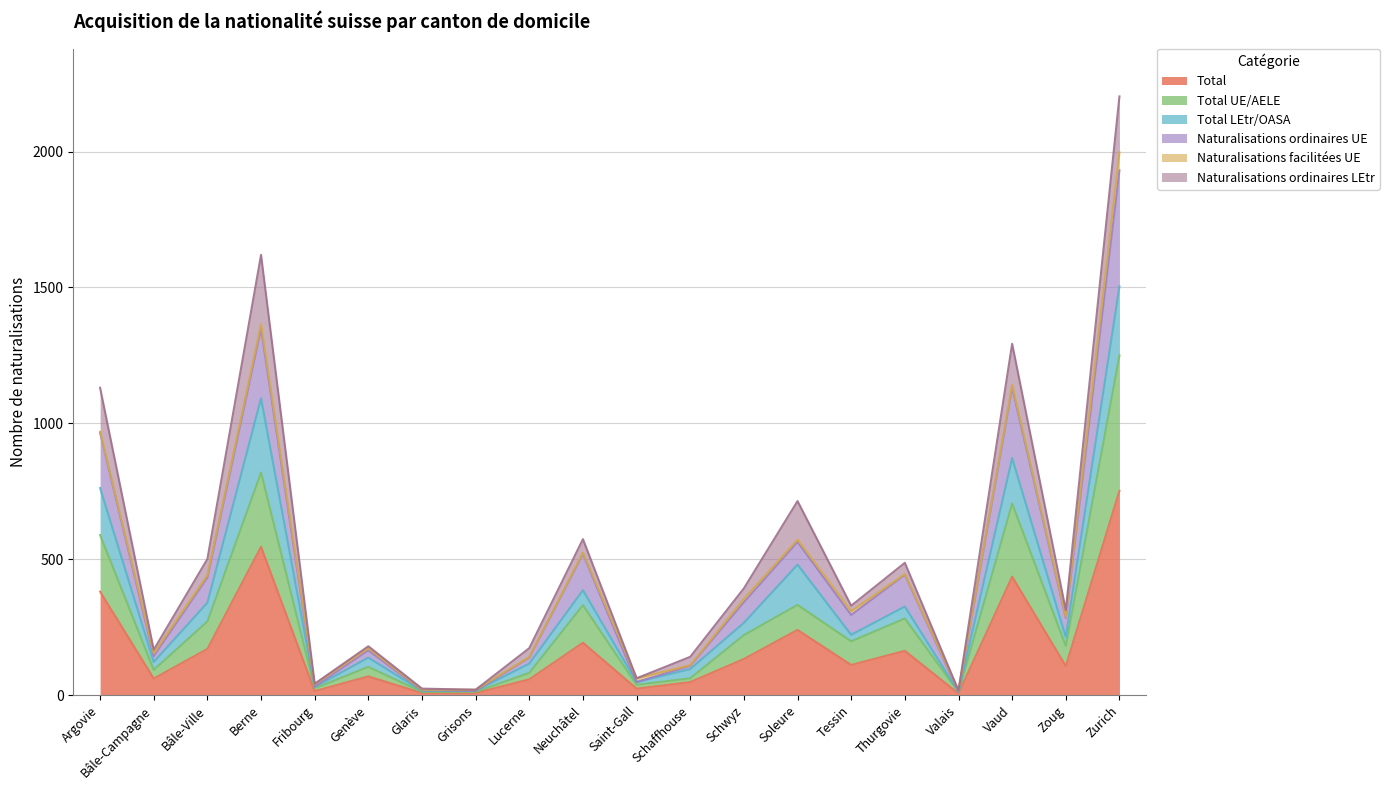

Is it true that Total equals 121 at Vaud?

False